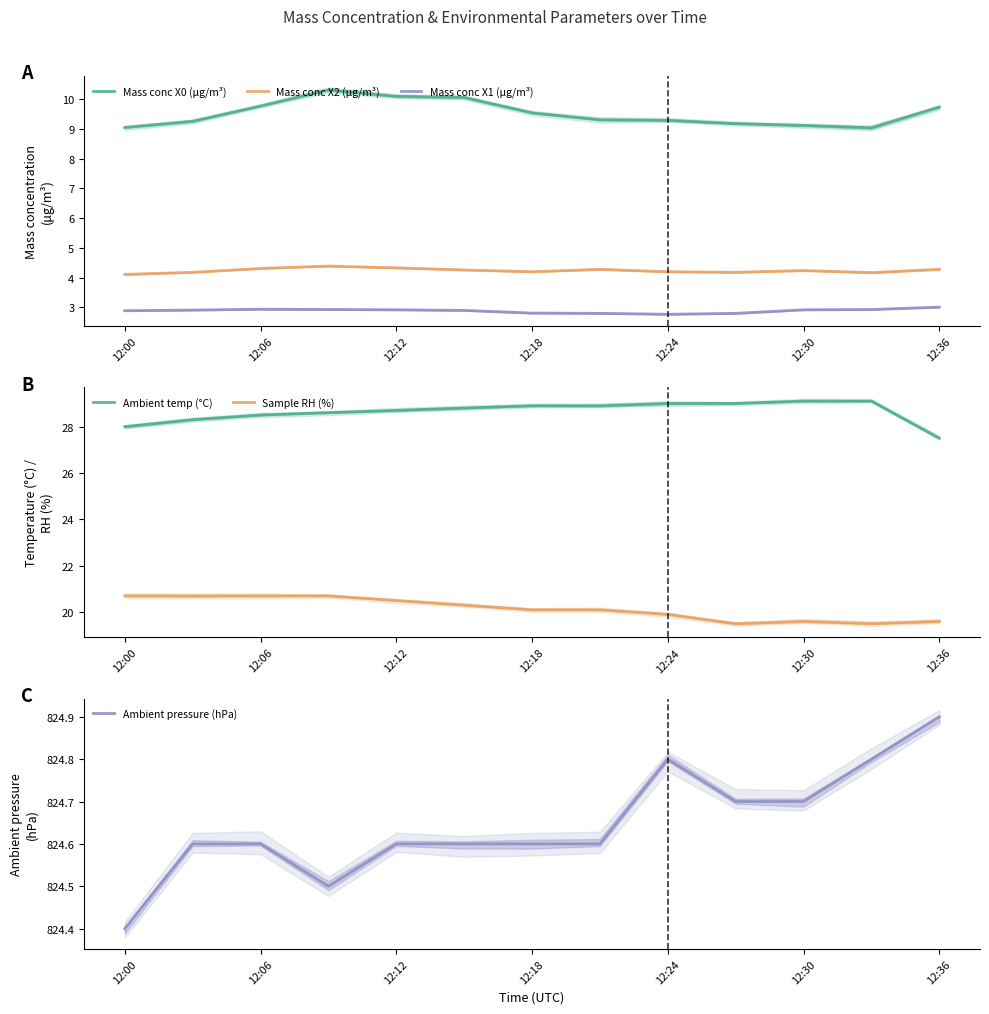

How many lines are shown in the chart?

6